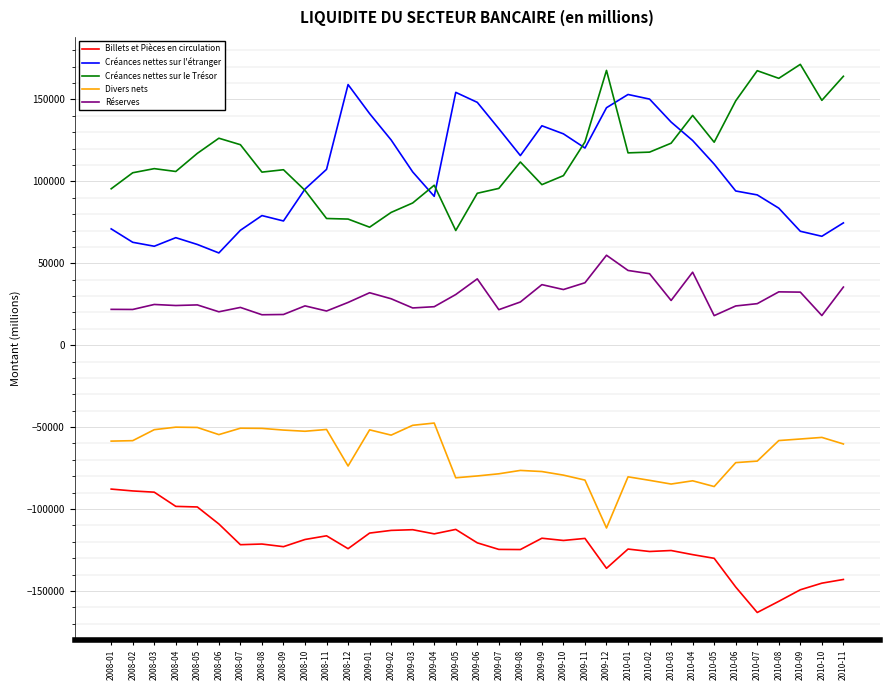

What is the spread (max minus min) of values at 2010-02?

276178.2